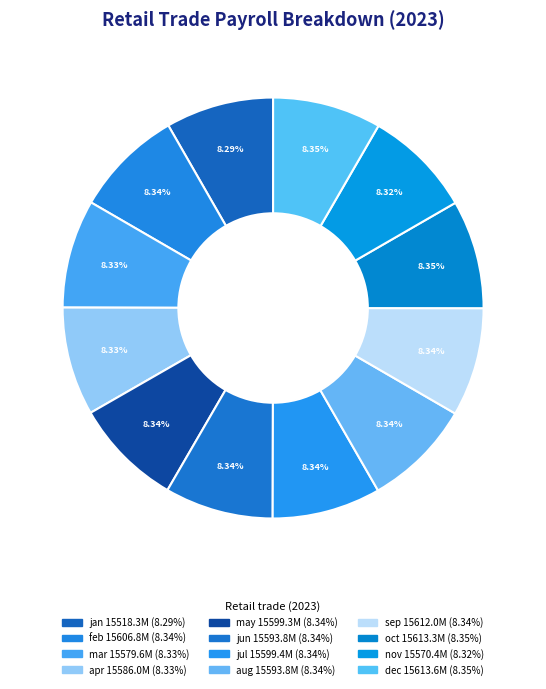

Does nov represent more than half of the total?

No